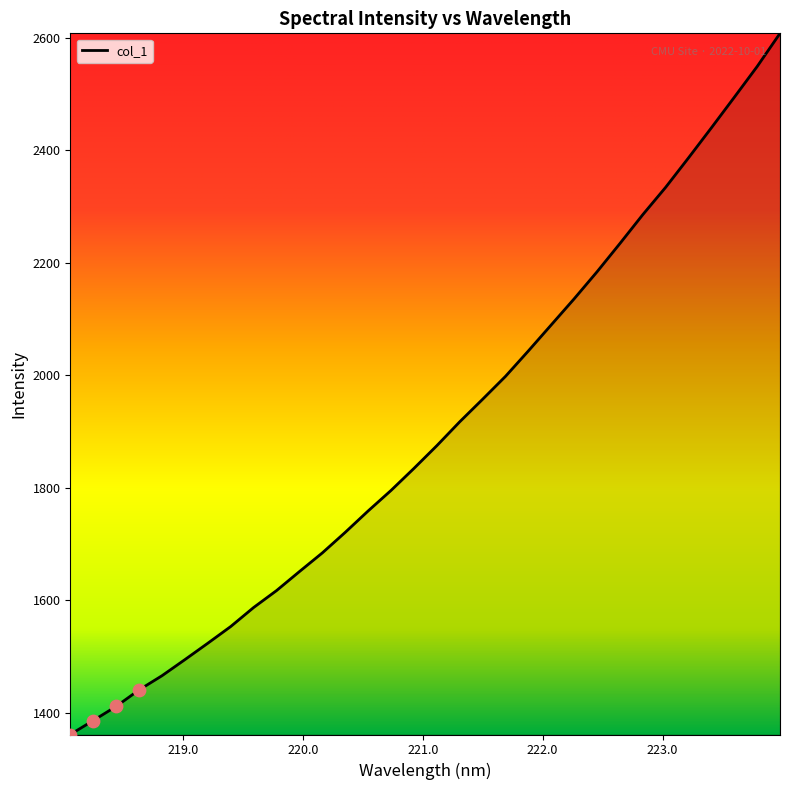

What is the maximum value shown in the chart?

2607.4